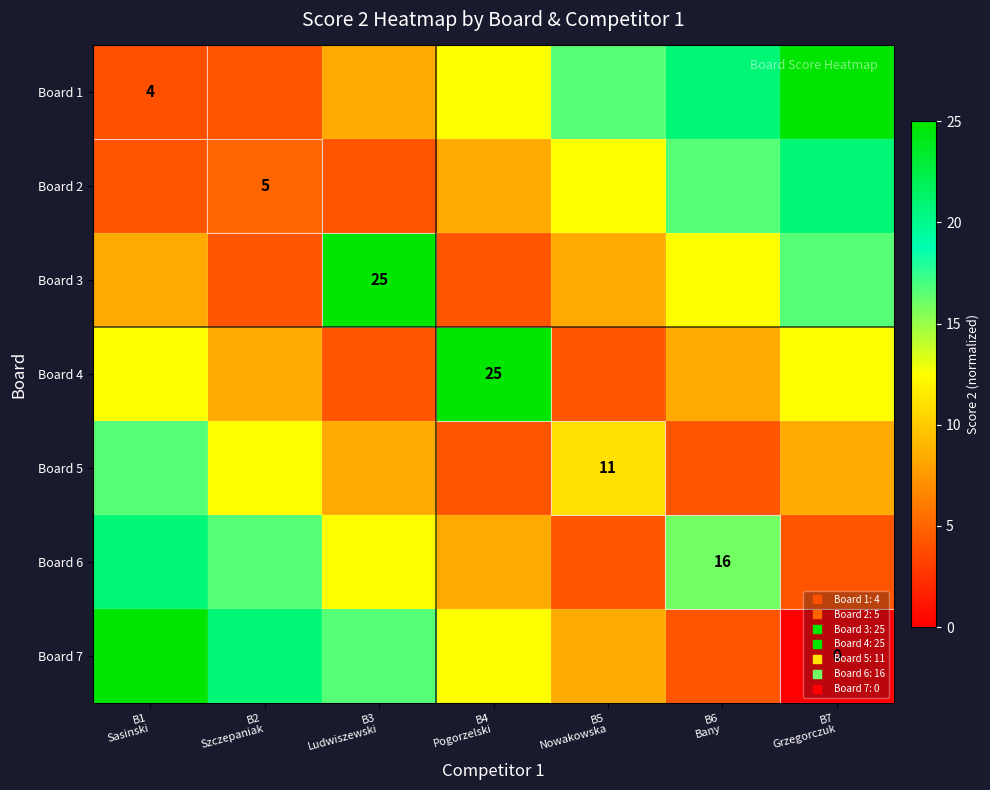

Which category has the lowest value in the Board 5 series?

B5 Nowakowska